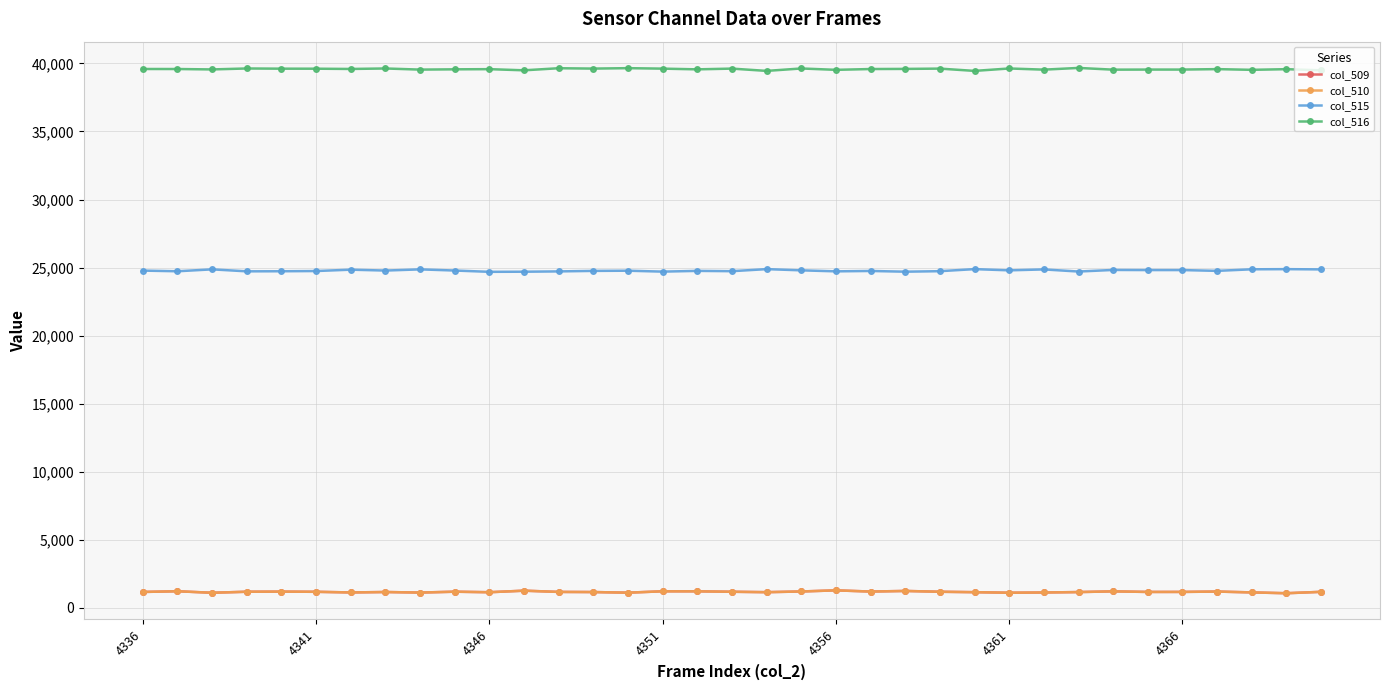

What are all the series names shown in the legend?

col_509, col_510, col_515, col_516